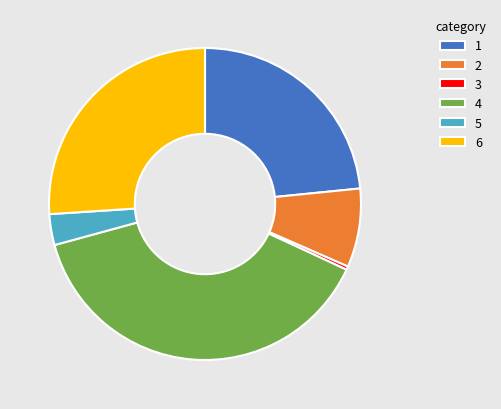

The 4 slice represents 39% of the pie. True or false?

True